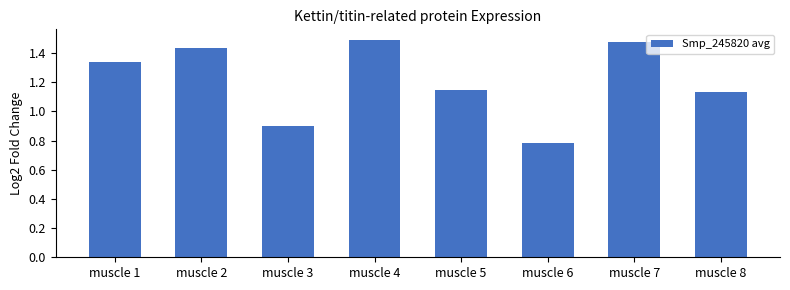

What is the difference between the maximum and minimum values?

0.7